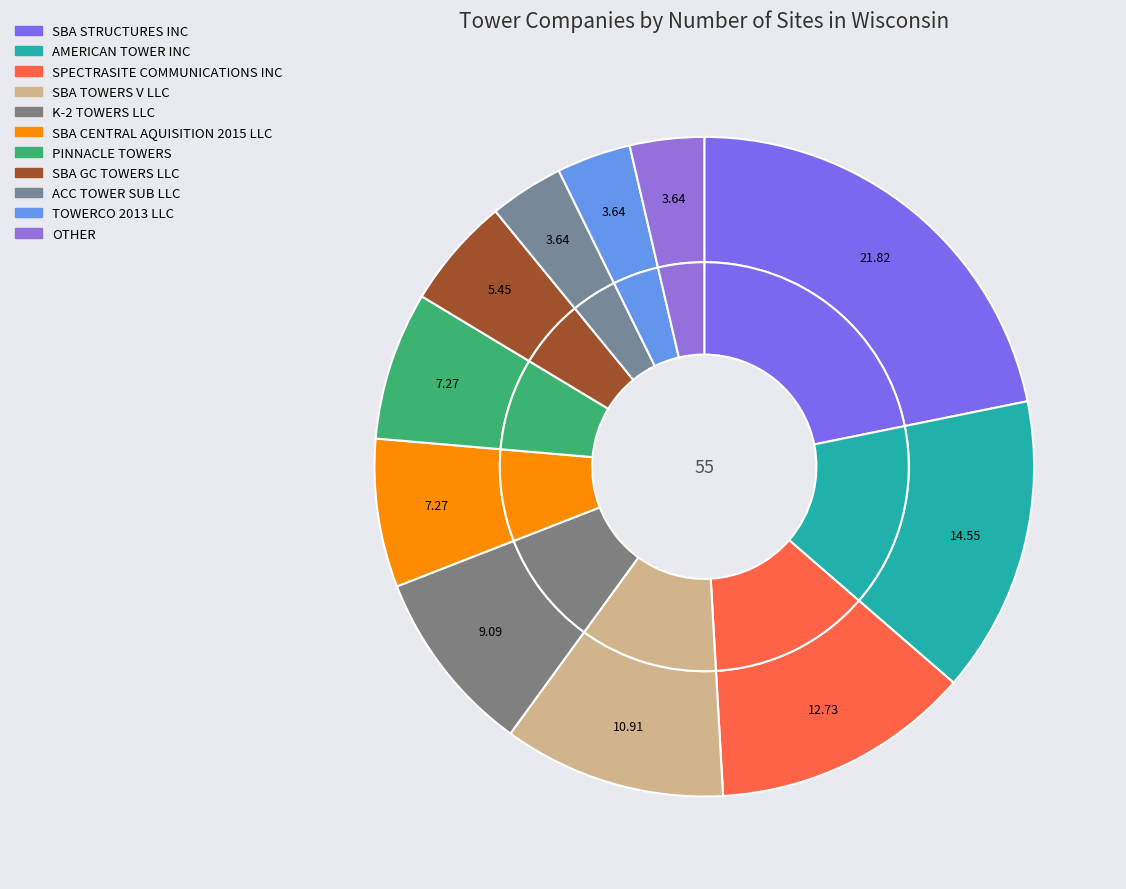

To the nearest percent, what is the difference between the SBA TOWERS V LLC and SBA GC TOWERS LLC slice percentages?

5%